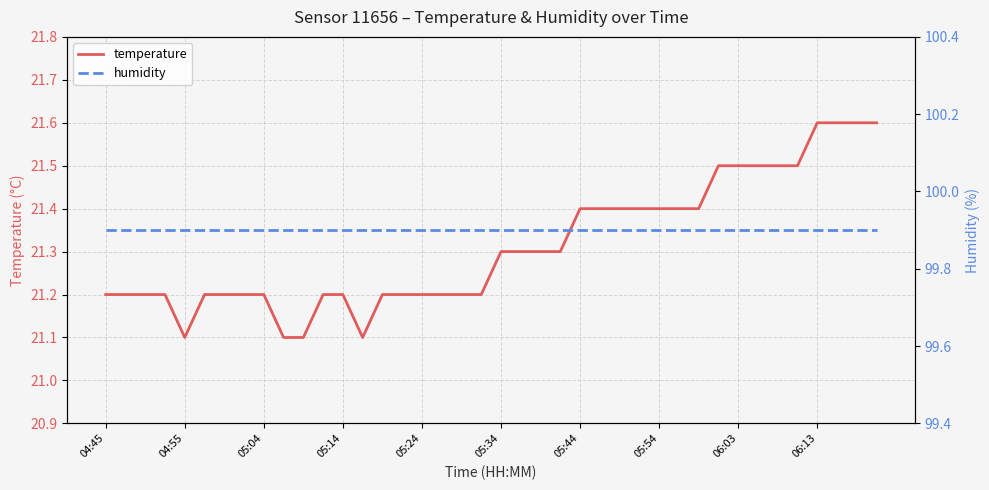

The value of temperature at 05:34 is 9.6. True or false?

False